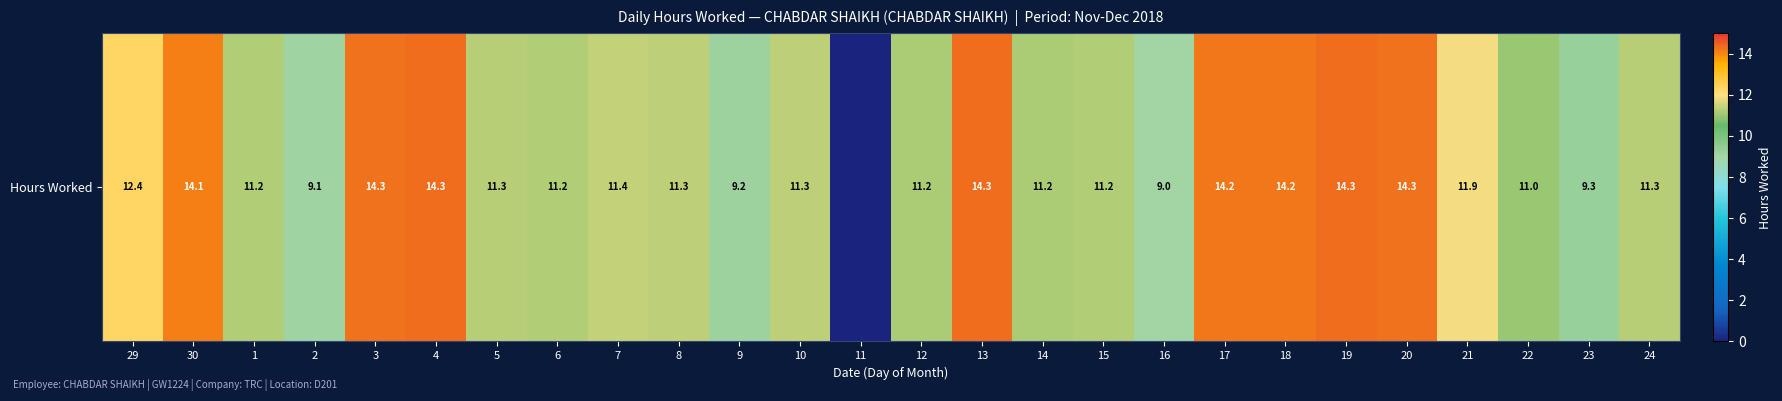

Between 22 and 18, which is larger?

18